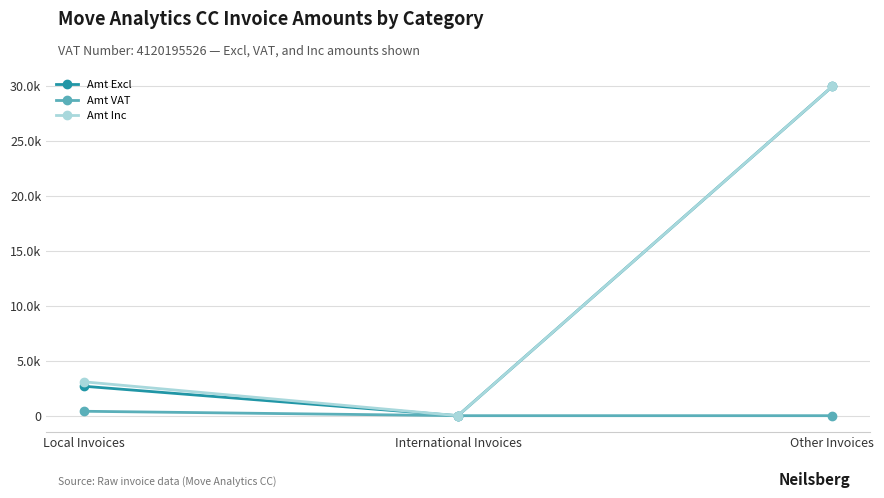

Does the chart have visible grid lines?

Yes